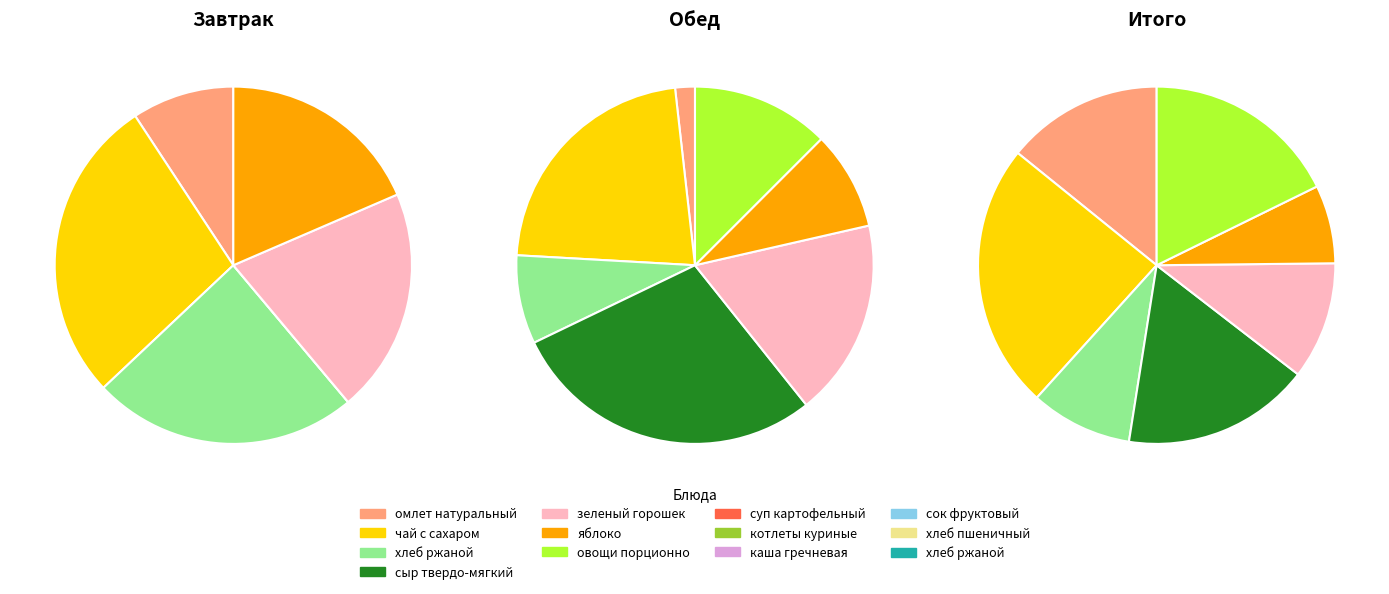

True or false: суп картофельный accounts for 21% of the total.

False